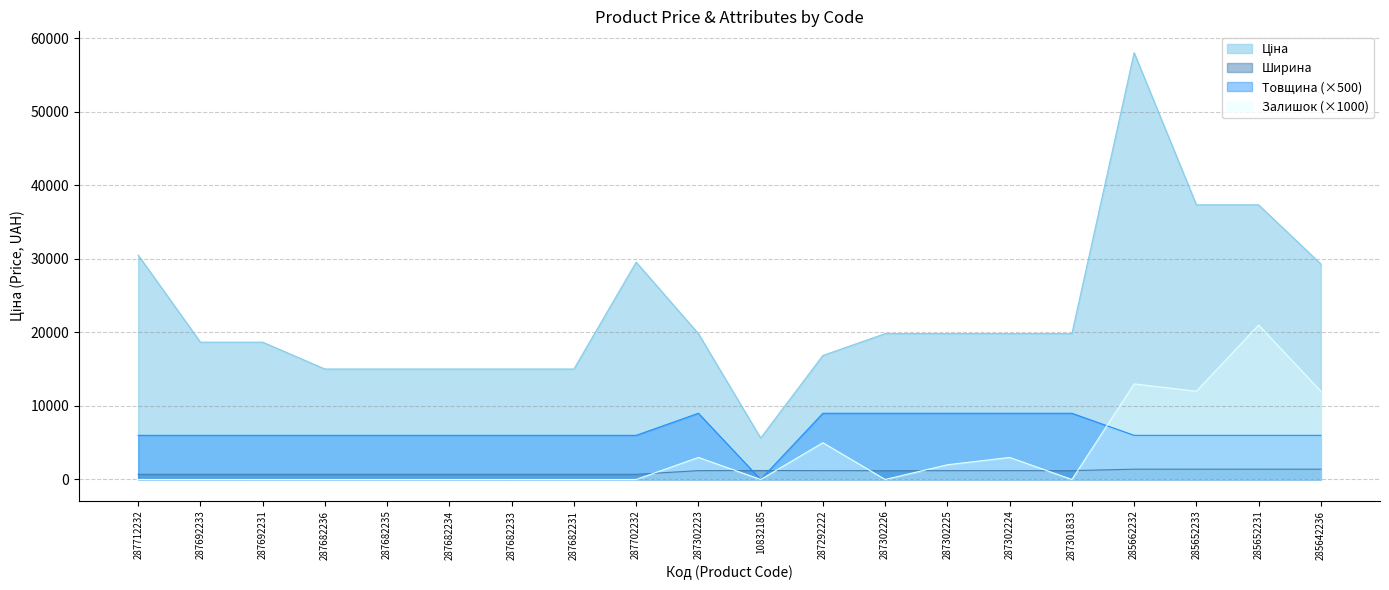

Is it true that Залишок equals 0.0 at 287301833?

True